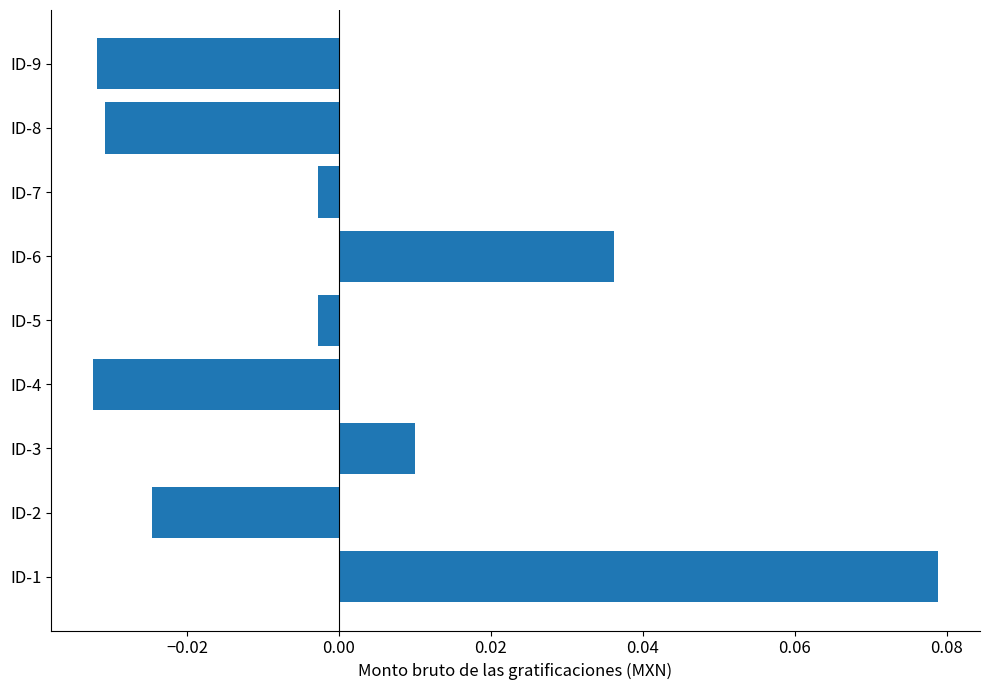

How many categories are shown in the chart?

9